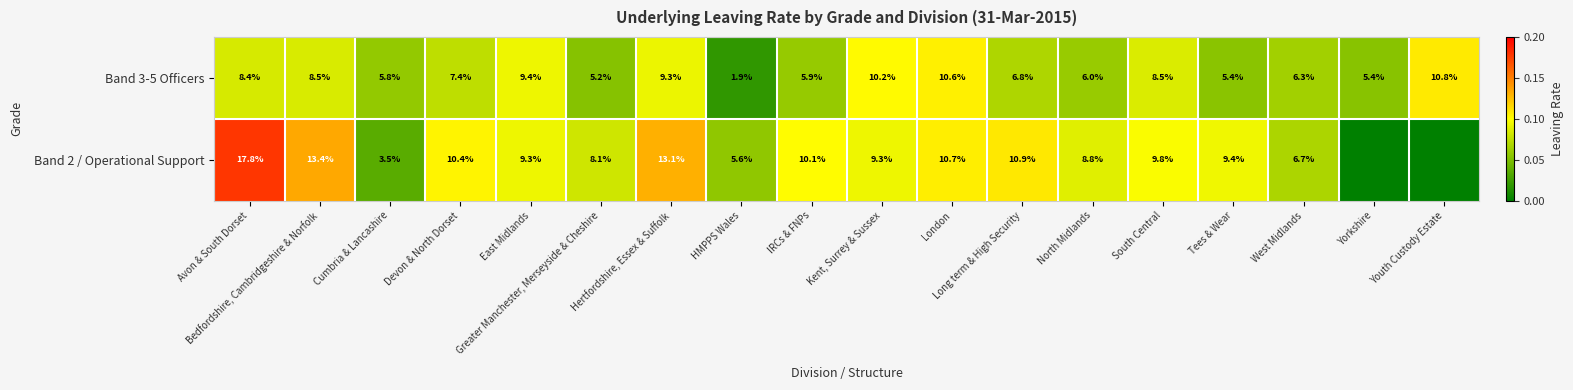

What is the difference between the maximum and minimum values in the Band 3-5 Officers series?

8.9